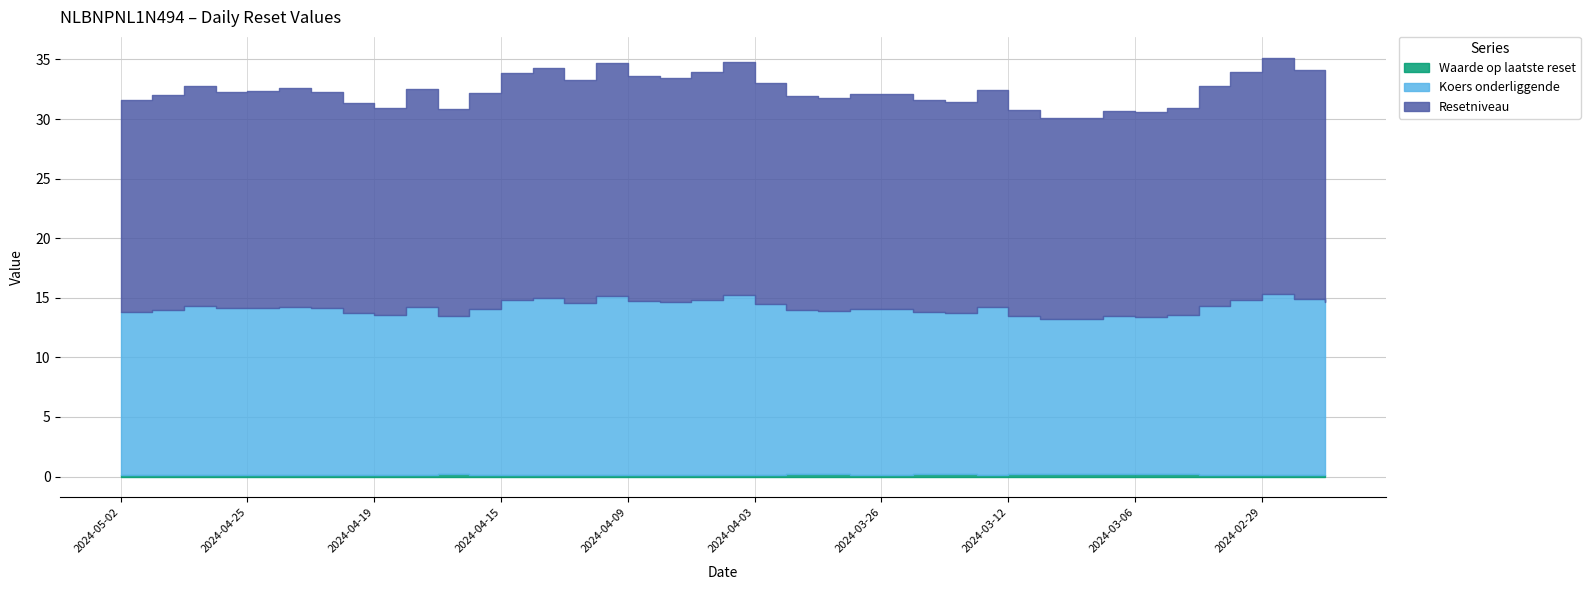

How many lines are shown in the chart?

3